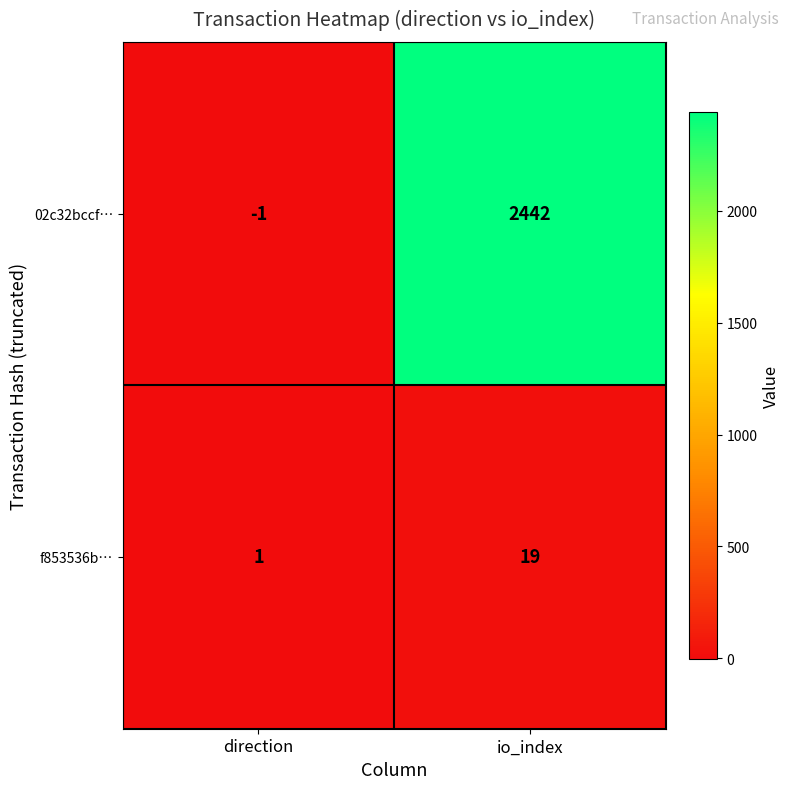

List the series in order of their peak value, highest first.

02c32bccf…, f853536b…